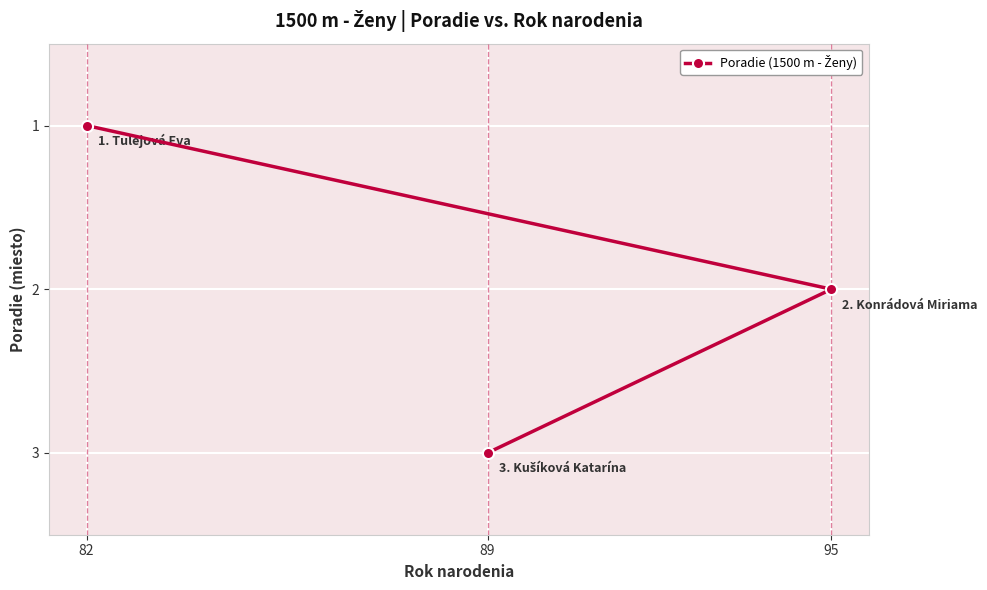

What is the approximate value at 95?

2